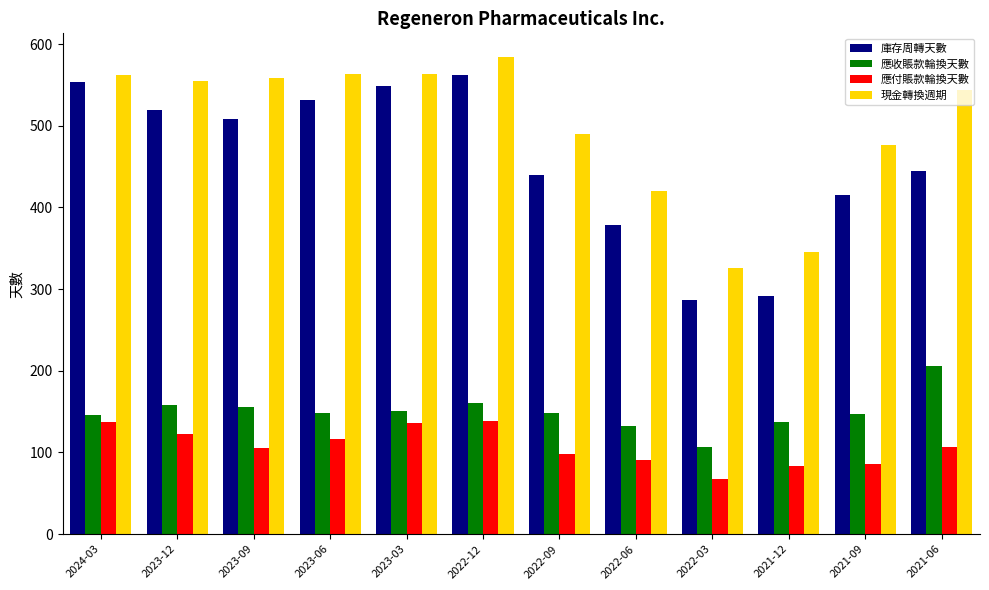

The value of 應付賬款輪換天數 at 2021-12 is 147. True or false?

False